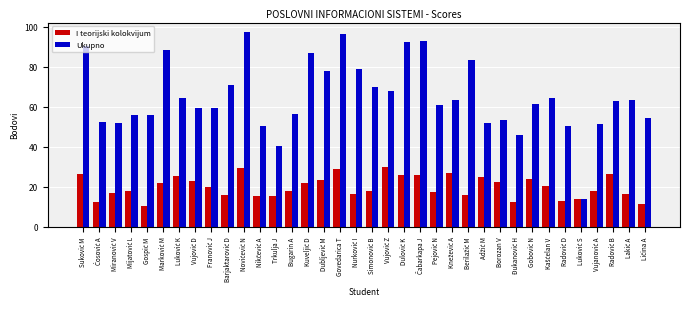

Which series has the widest spread of values?

Ukupno